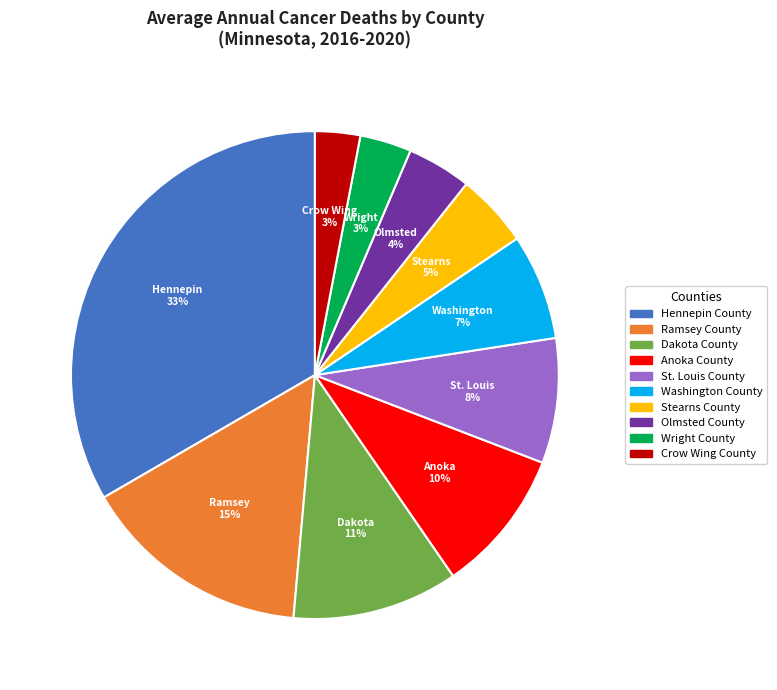

What is the ratio of the value at Crow Wing County to the value at Dakota County?

0.3